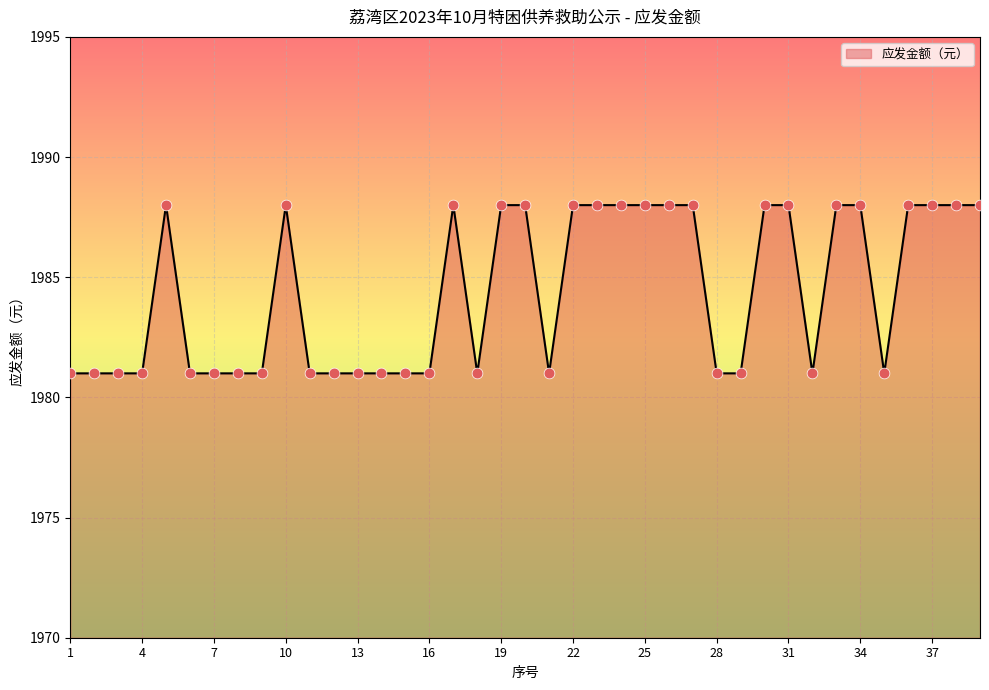

What is the smallest value displayed?

1981